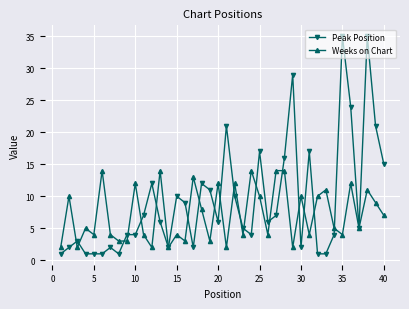

What is the greatest value displayed?

35